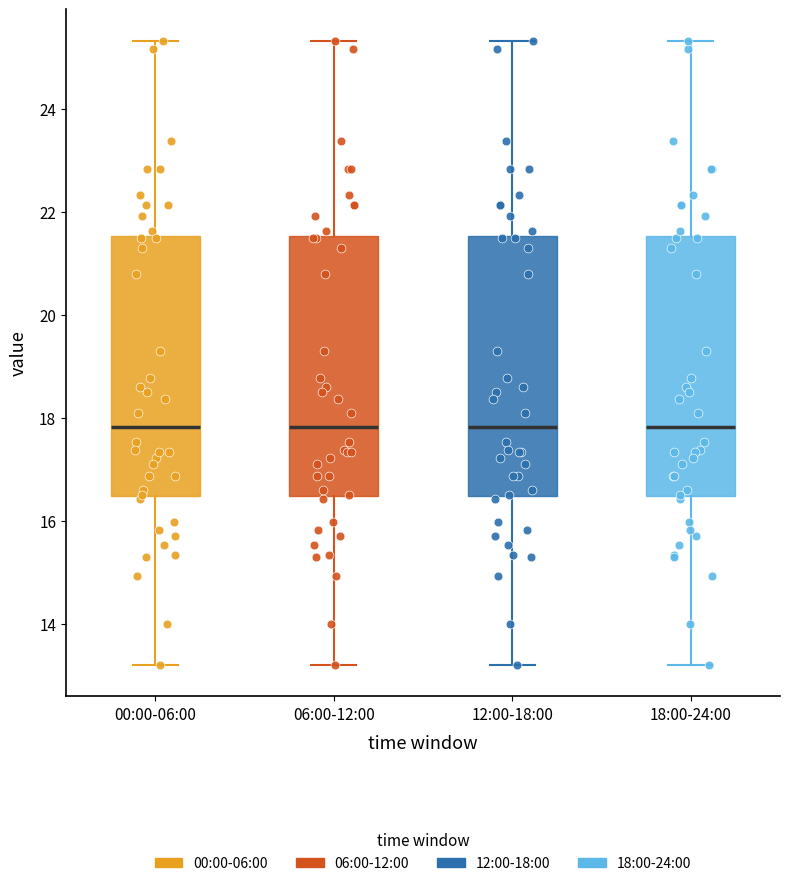

Where does the median line of the box for 12:00-18:00 sit on the y-axis? The values are not printed on the chart, so give them approximately, as read against the axis.

17.8